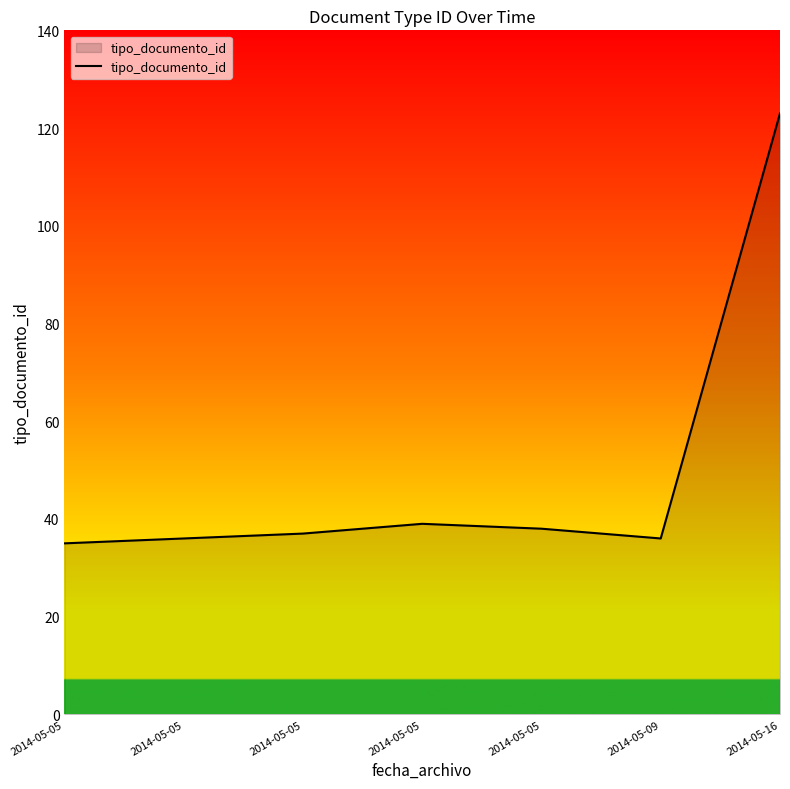

How many lines are shown in the chart?

1